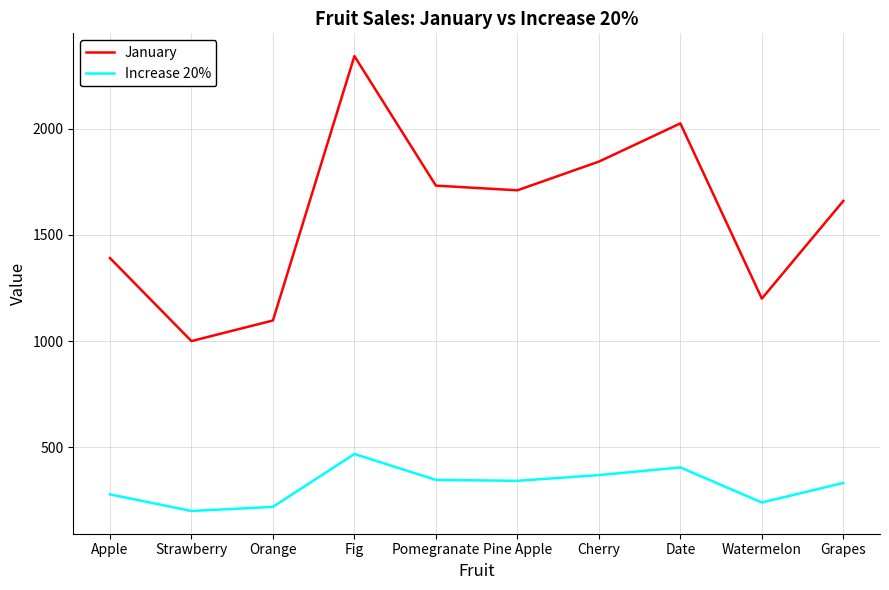

Rank the series by their average value, from highest to lowest.

January, Increase 20%